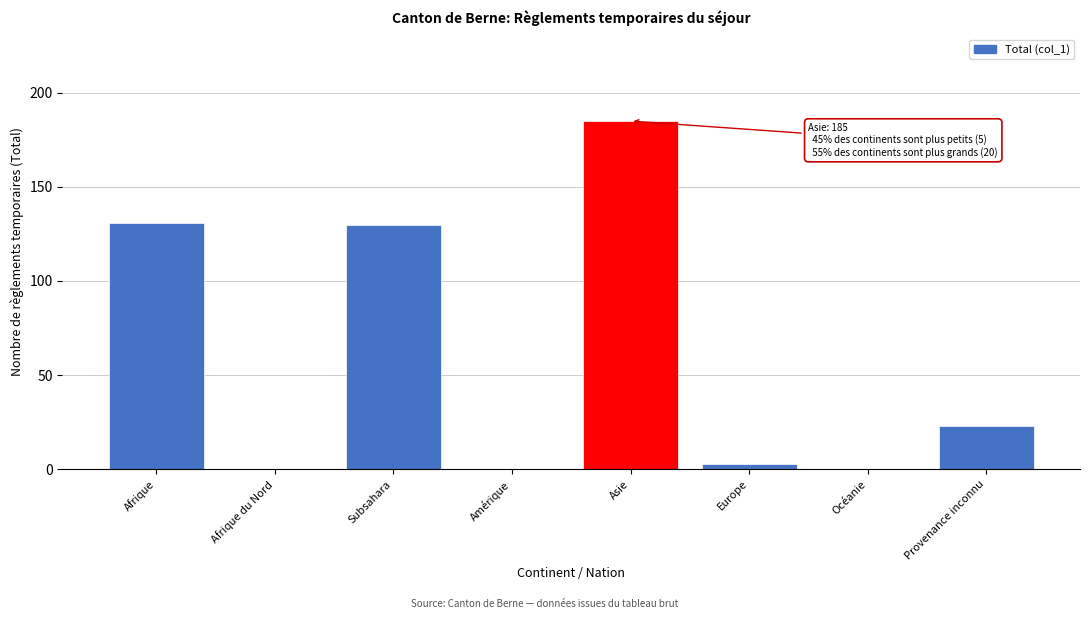

Reading right to left, extract all data points from this chart.

Provenance inconnu=23	Océanie=0	Europe=3	Asie=185	Amérique=0	Subsahara=130	Afrique du Nord=0	Afrique=131